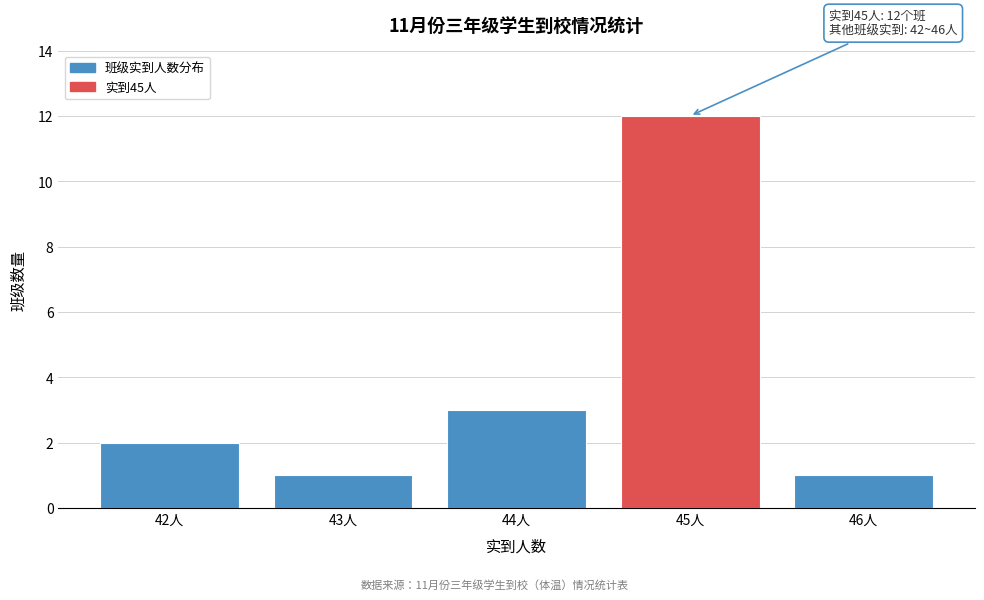

Over which range of the x-axis is the bar tallest?

44.5 to 45.5